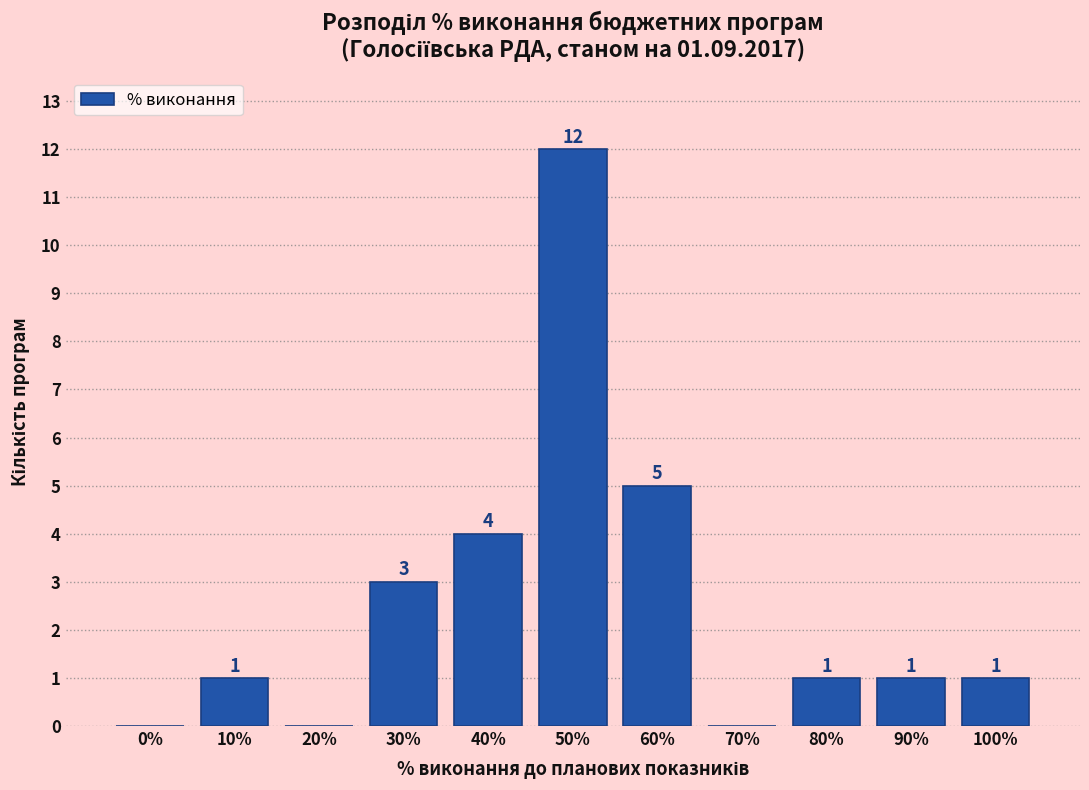

Reading left to right, what are all the values shown in this chart?

0%=0	10%=1	20%=0	30%=3	40%=4	50%=12	60%=5	70%=0	80%=1	90%=1	100%=1